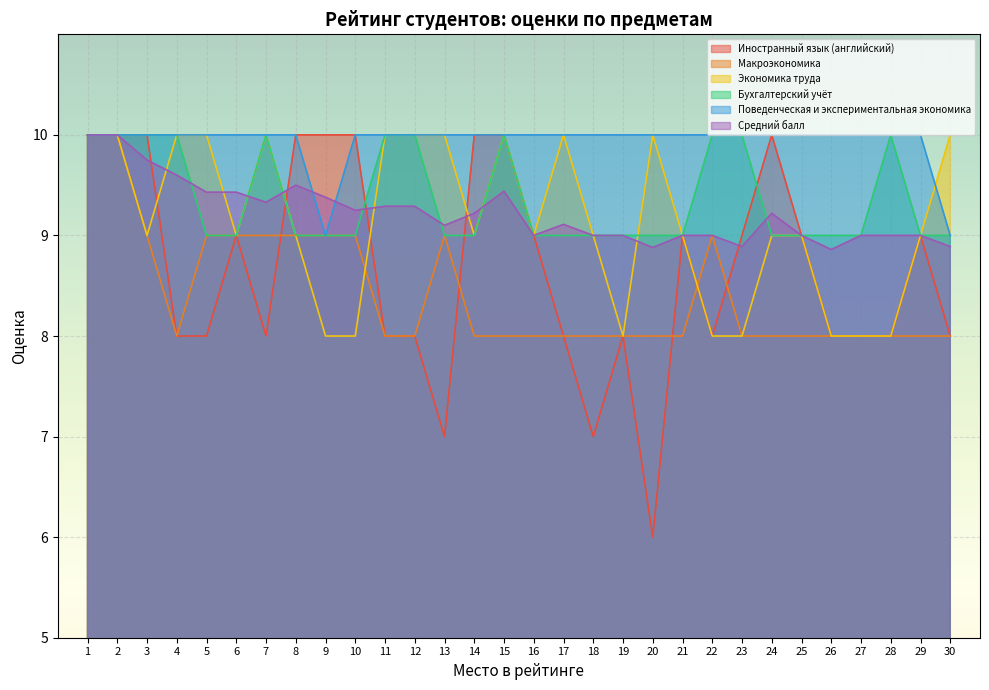

What are all the series names shown in the legend?

Иностранный язык (английский), Макроэкономика, Экономика труда, Бухгалтерский учёт, Поведенческая и экспериментальная экономика, Средний балл